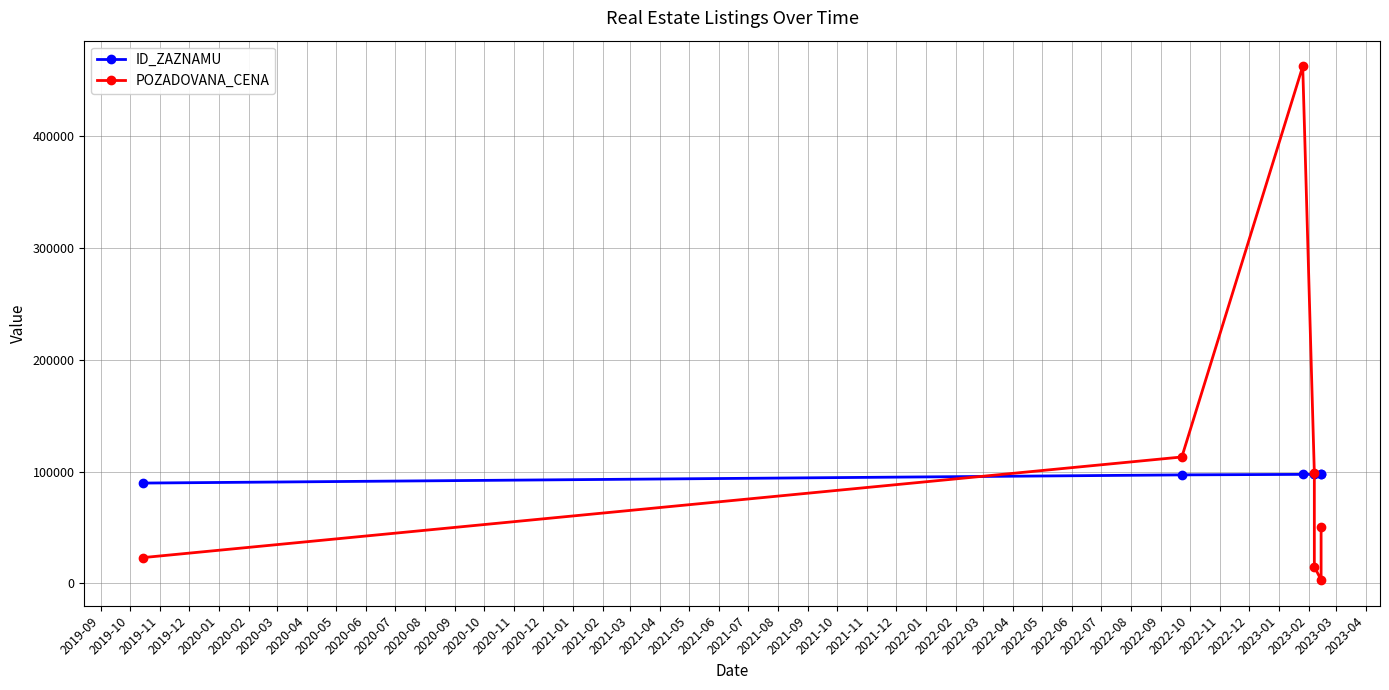

How many values in the POZADOVANA_CENA series exceed 50000?

3